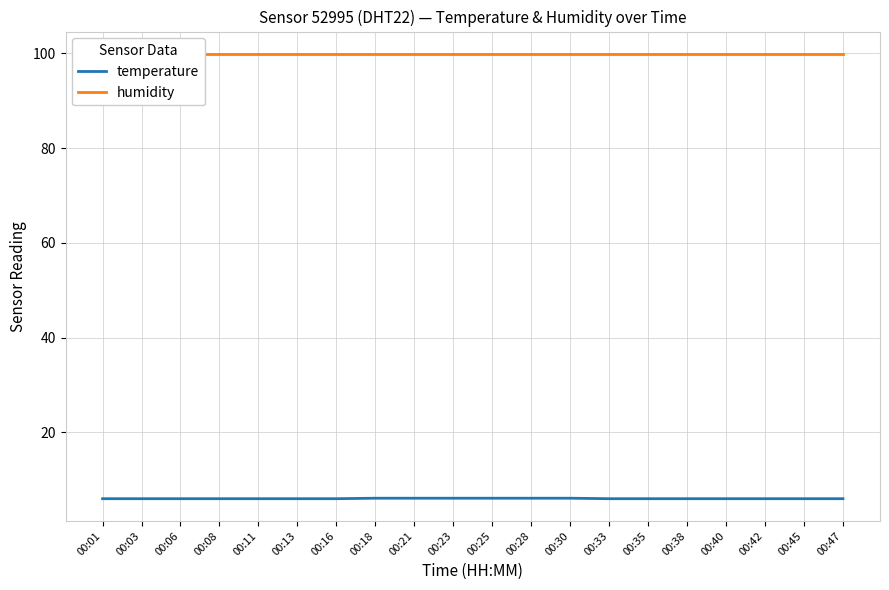

What are all the series names shown in the legend?

temperature, humidity